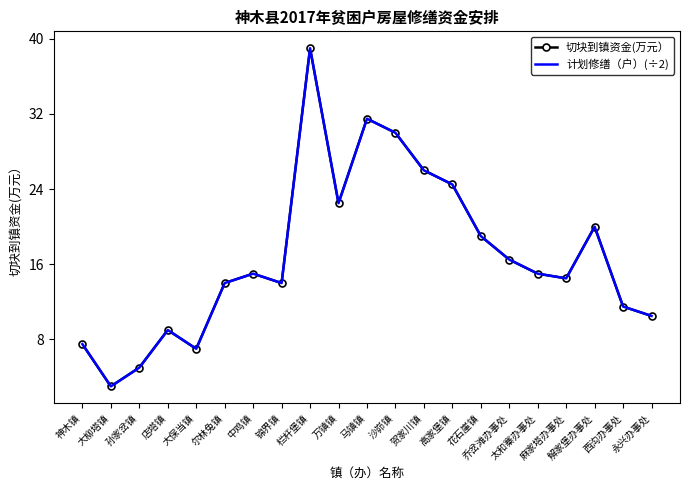

What value does the 切块到镇资金(万元） series have at 神木镇?

7.5